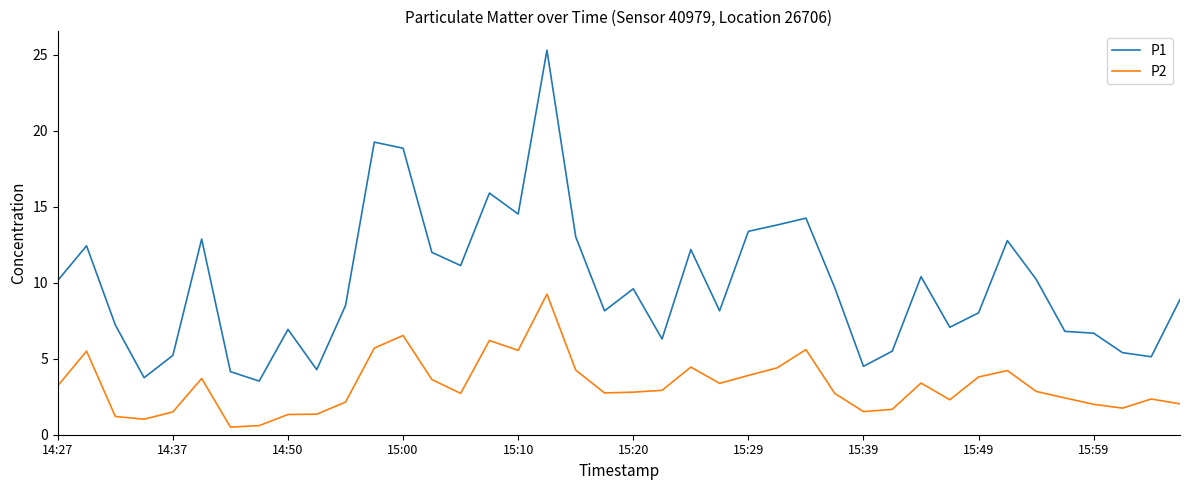

Which series has the largest range (max minus min)?

P1